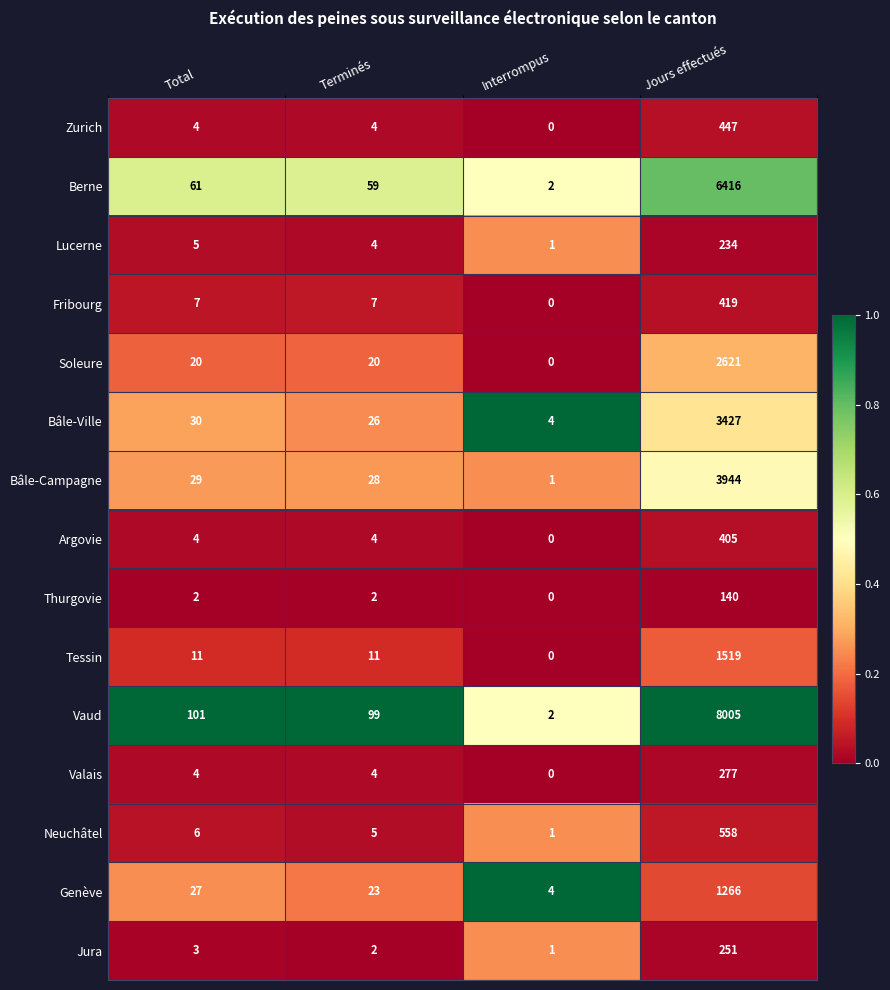

What is the sum of all Genève values?

1320